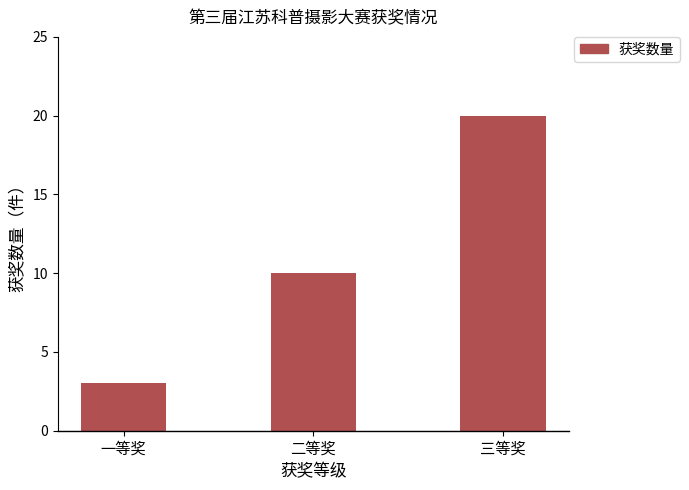

Reading left to right, extract all data points from this chart.

一等奖=3	二等奖=10	三等奖=20